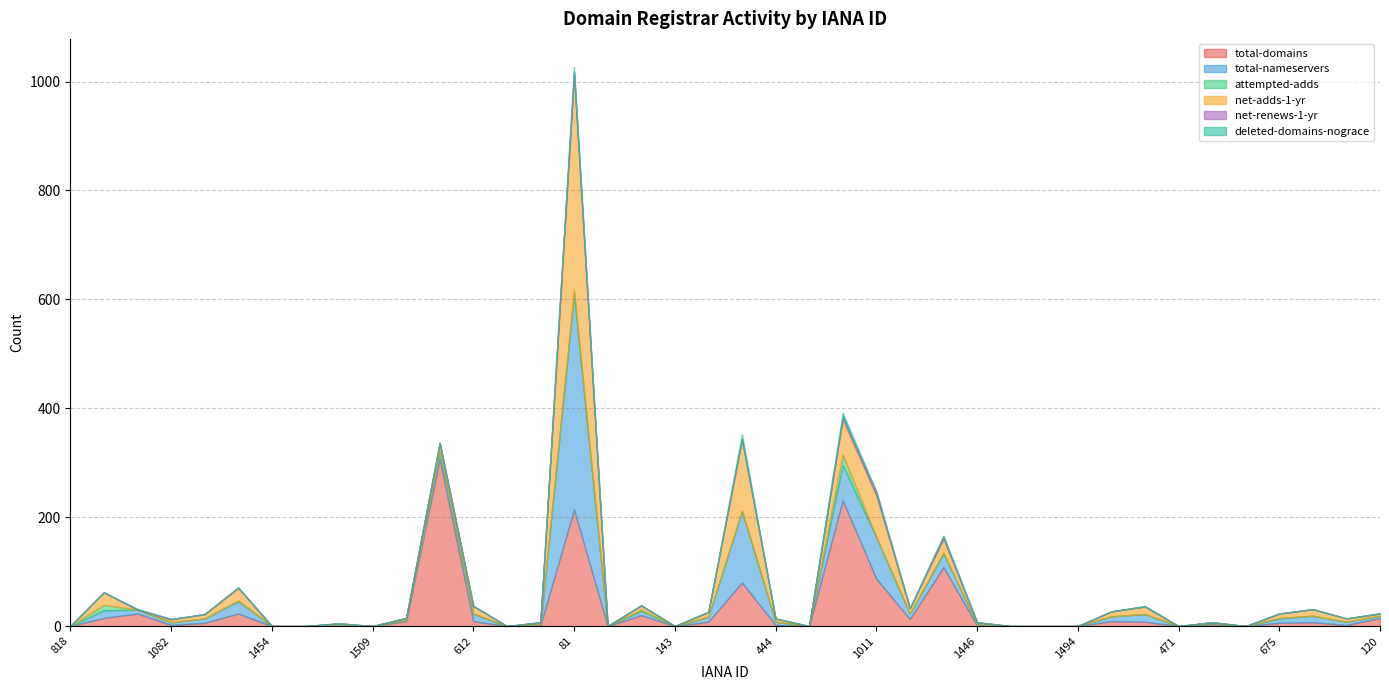

What is the difference between the maximum and second lowest values in the deleted-domains-nograce series?

9